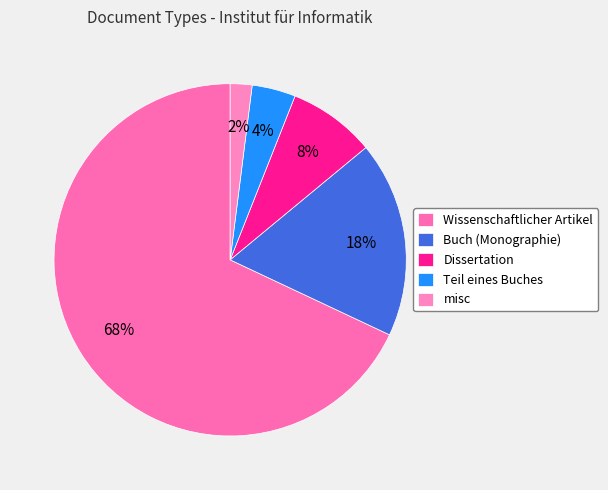

To the nearest percent, what percentage of the pie is Teil eines Buches?

4%